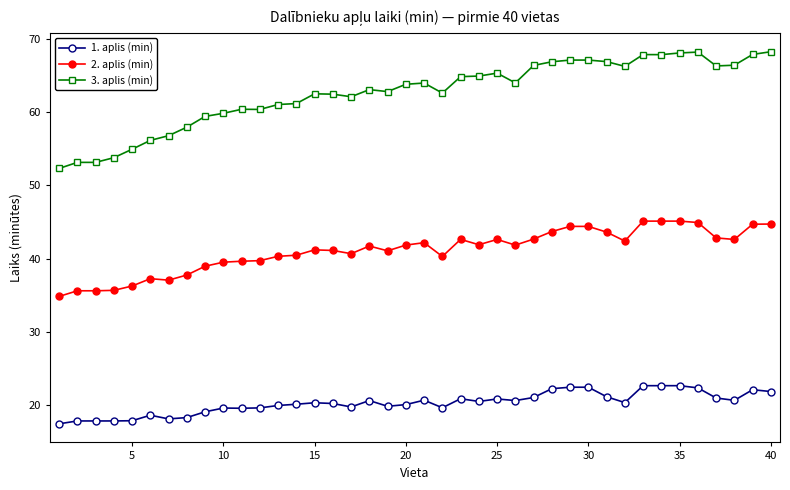

Which series has the largest range (max minus min)?

3. aplis (min)